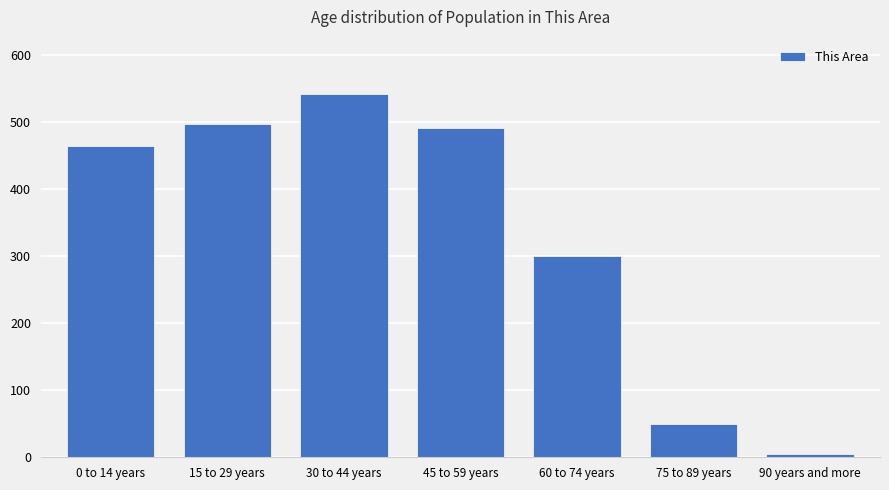

Reading left to right, list all the values displayed in this chart.

465	498	542	492	300	50	5